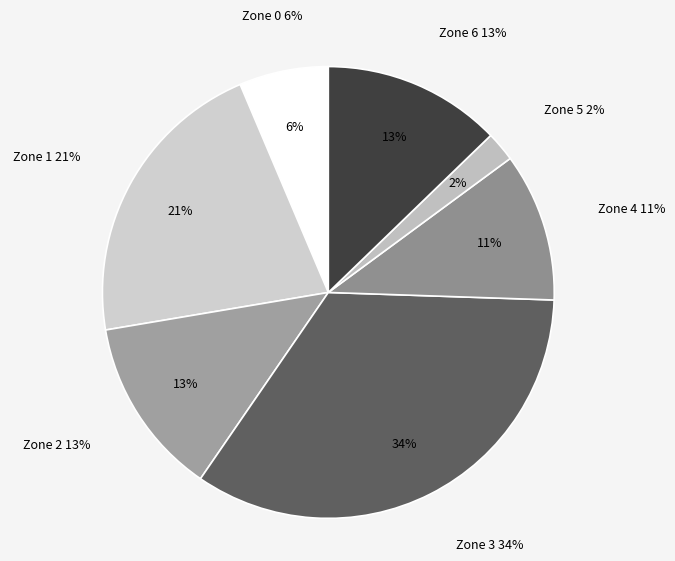

How many slices are in this pie chart?

7